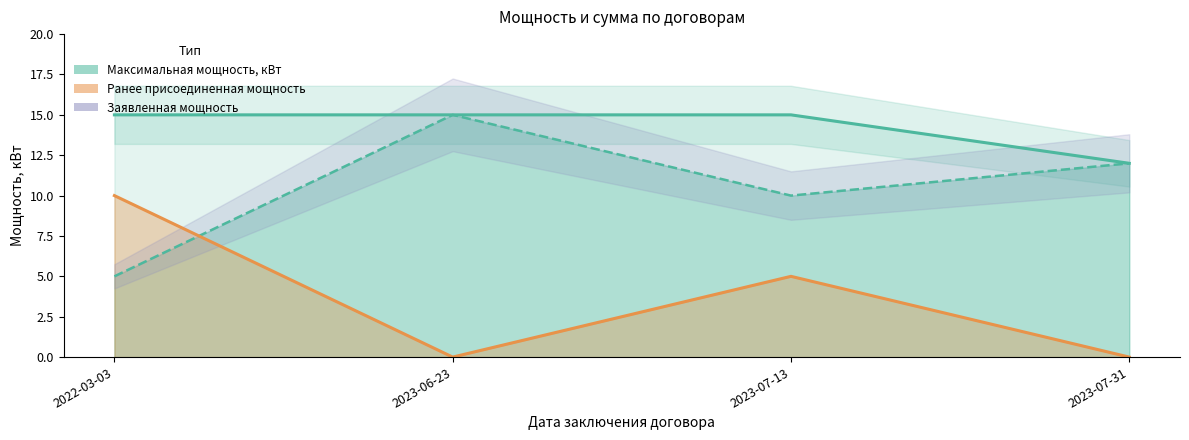

Is the value of Максимальная мощность, кВт at 2023-07-31 greater than the value of Ранее присоединенная мощность at 2023-07-13?

Yes